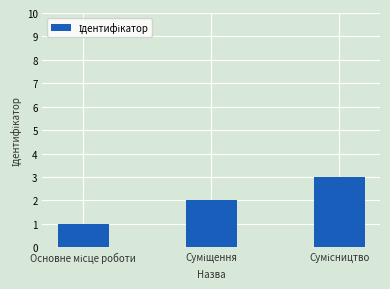

What is the sum of all values?

6